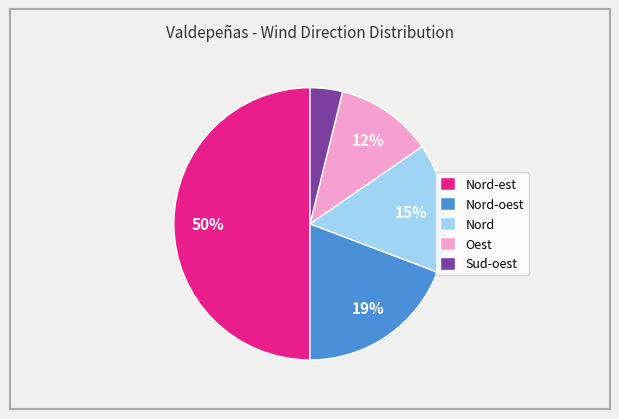

The Nord-oest slice represents 19% of the pie. True or false?

True